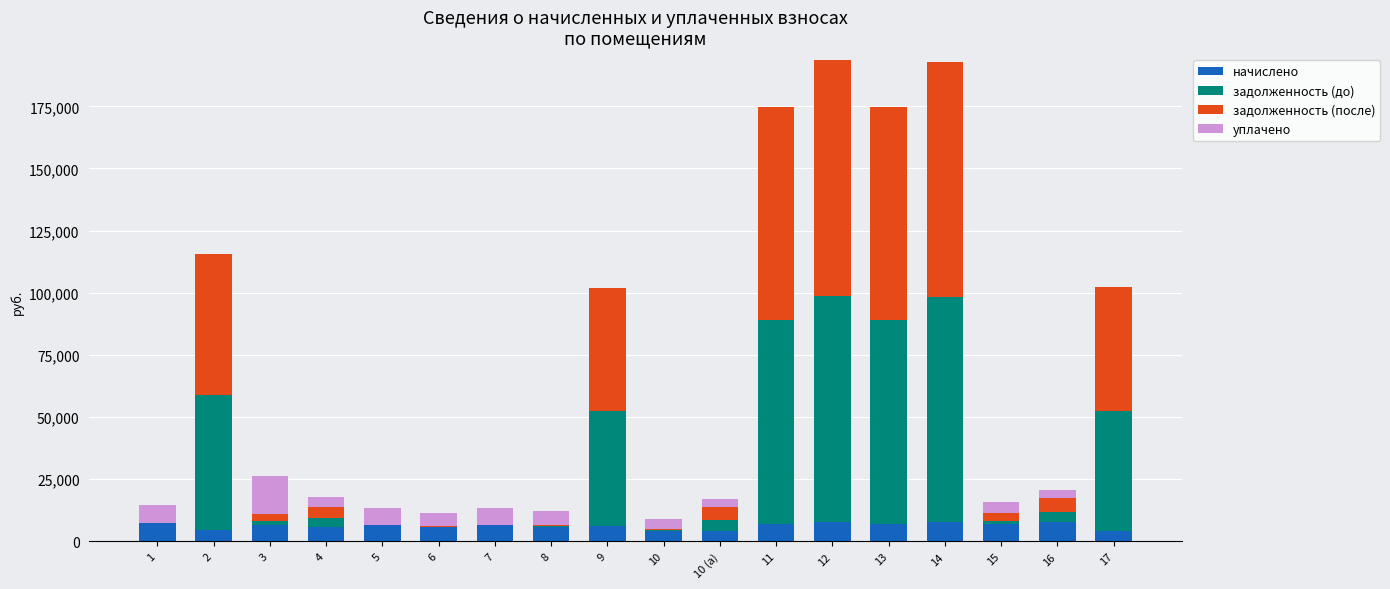

What are all the series names shown in the legend?

начислено, задолженность (до), задолженность (после), уплачено